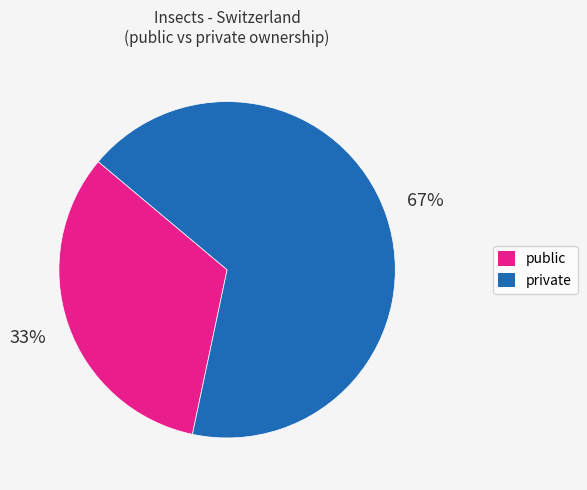

To the nearest percent, what is the average slice percentage?

50%